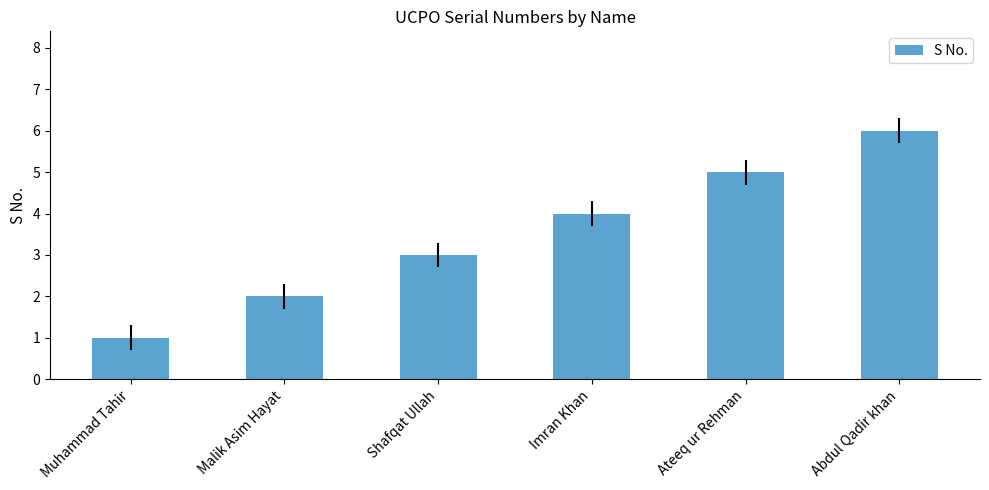

Rank the categories by value from lowest to highest.

Muhammad Tahir, Malik Asim Hayat, Shafqat Ullah, Imran Khan, Ateeq ur Rehman, Abdul Qadir khan